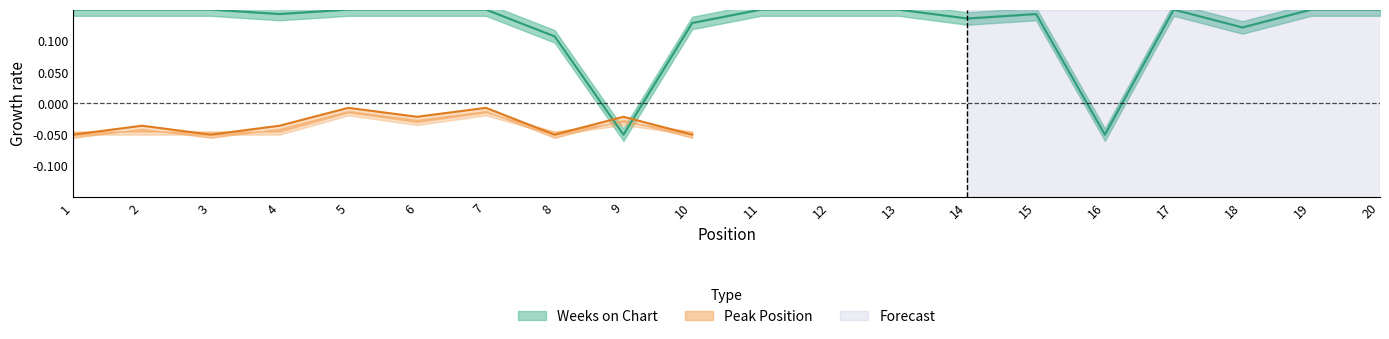

What is the greatest value displayed?

0.2